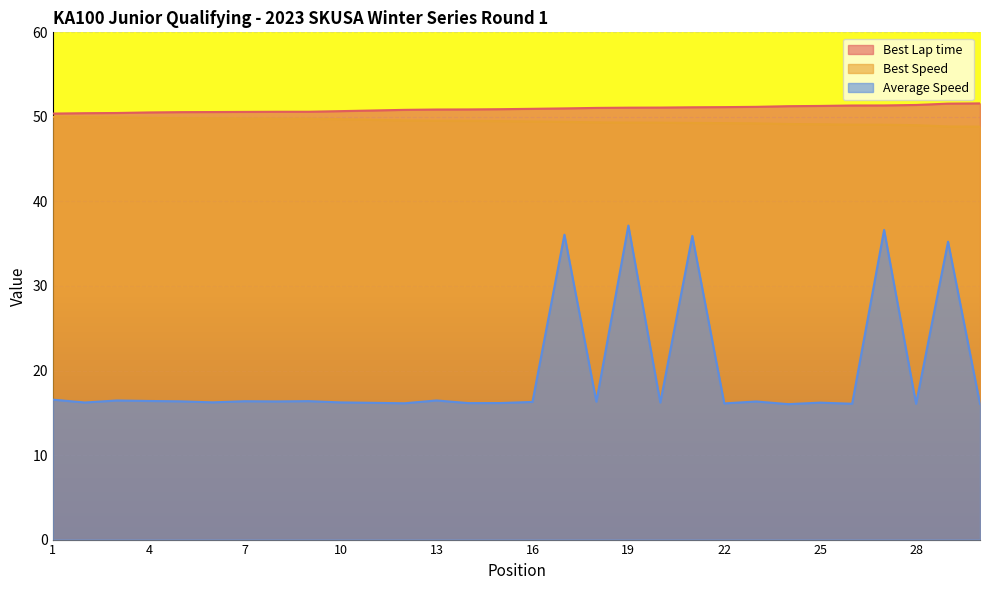

Rank the series at 19 from highest to lowest value.

Best Lap time, Best Speed, Average Speed